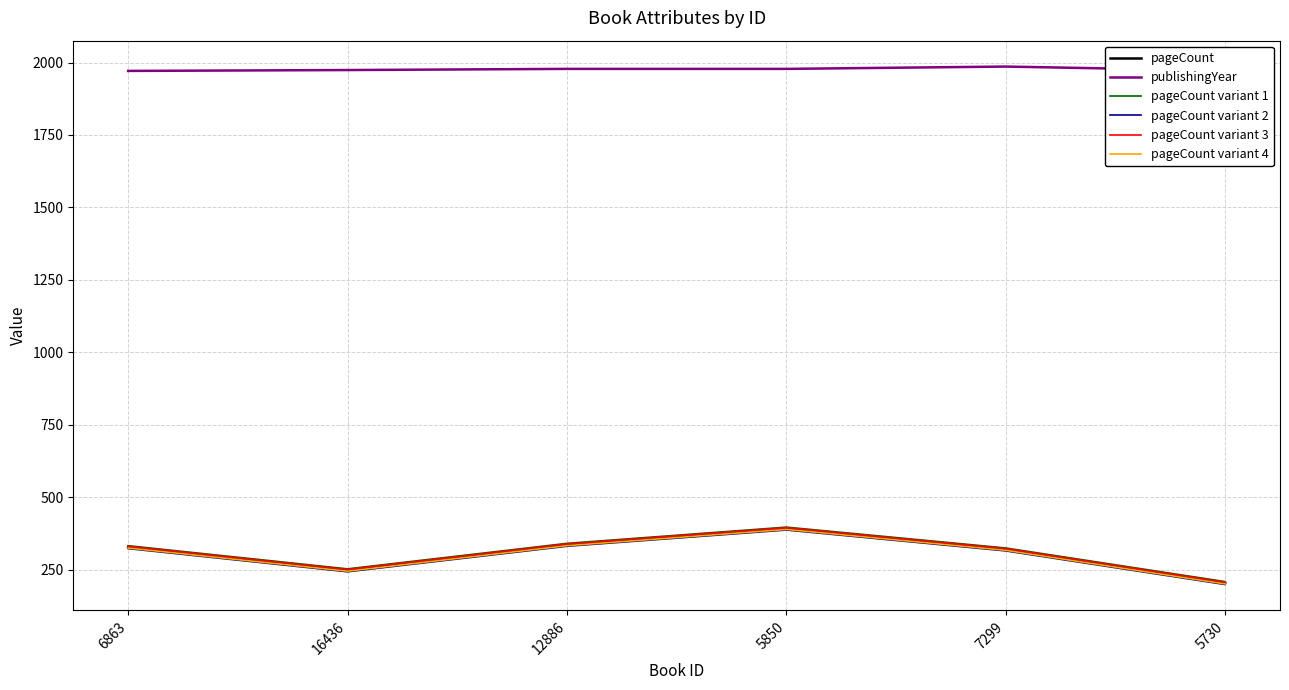

The pageCount variant 3 series shows 395 at 5850. True or false?

True